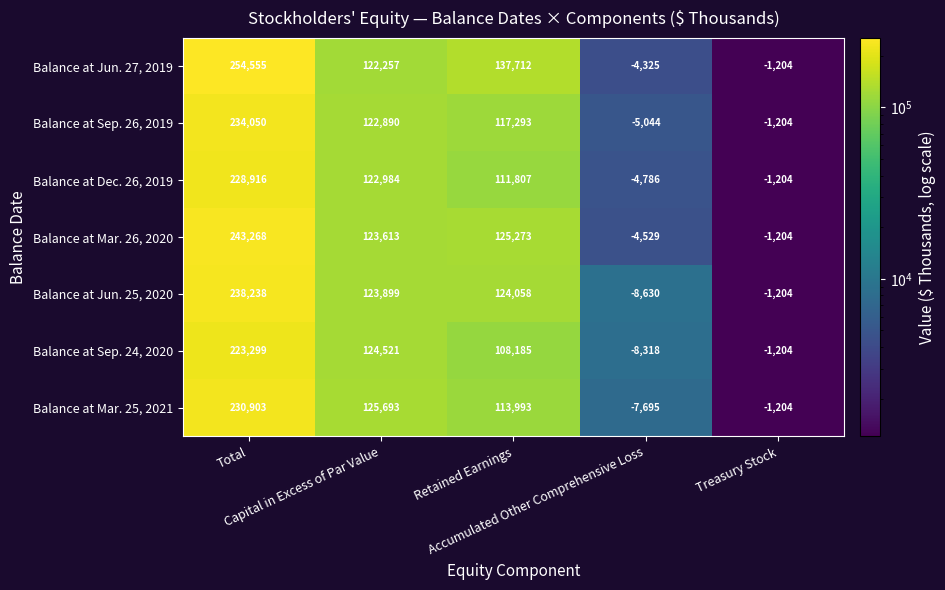

At how many categories does at least one series exceed 160160?

1